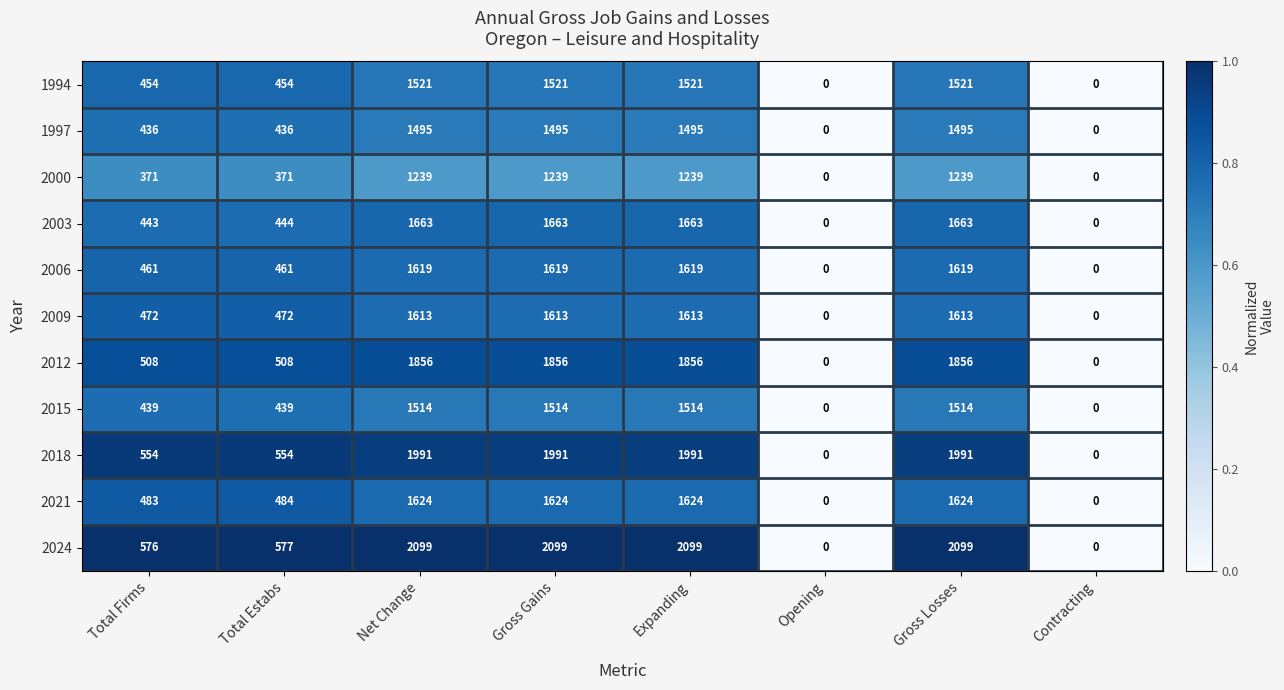

The 2021 series shows 1624 at Gross Losses. True or false?

True